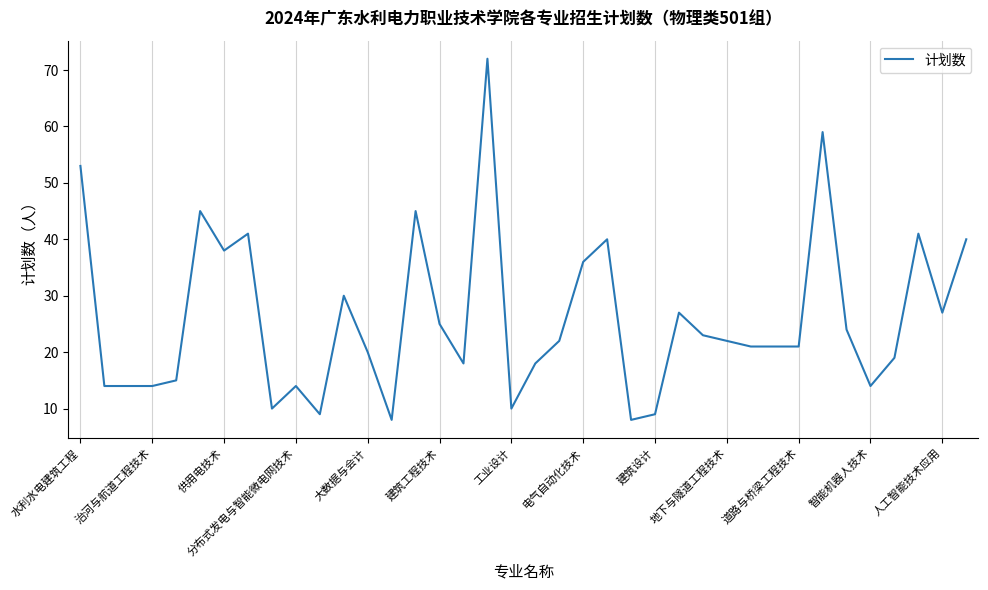

What is the maximum value shown in the chart?

72